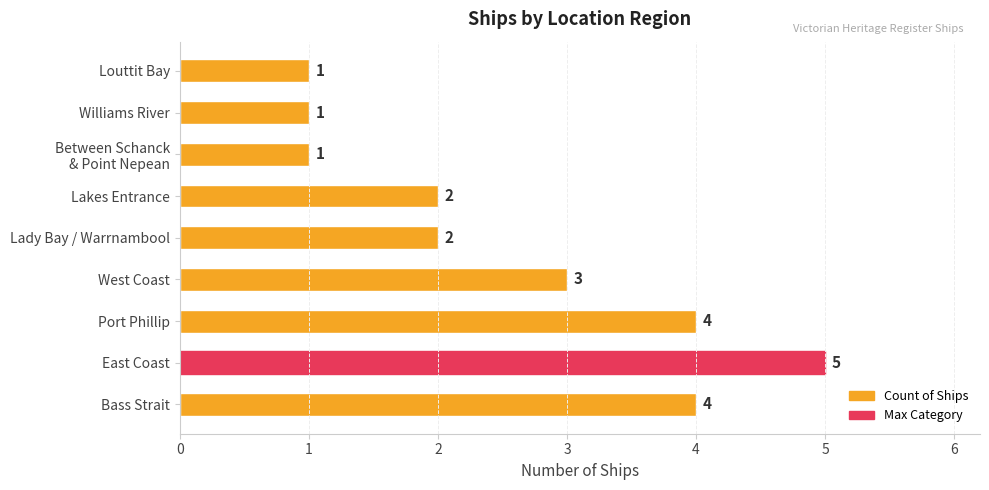

Count the number of categories in the chart.

9